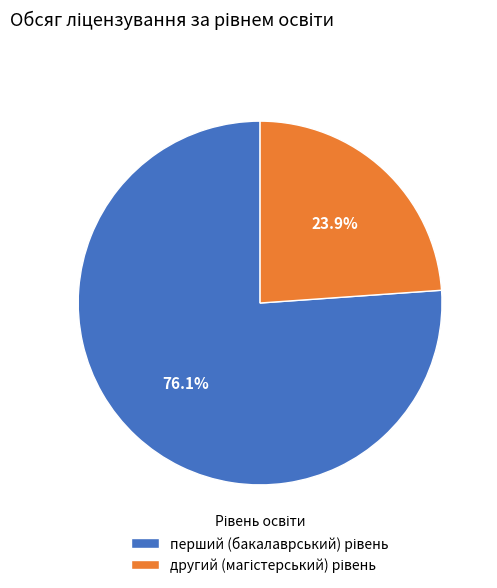

Is there any slice that represents more than half of the pie?

Yes